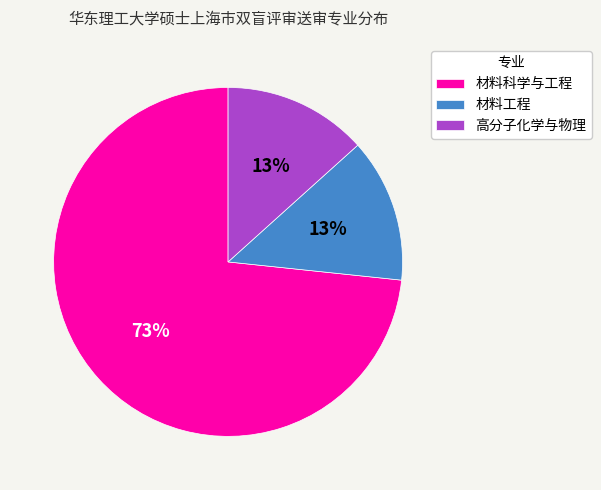

How many segments does this pie chart have?

3